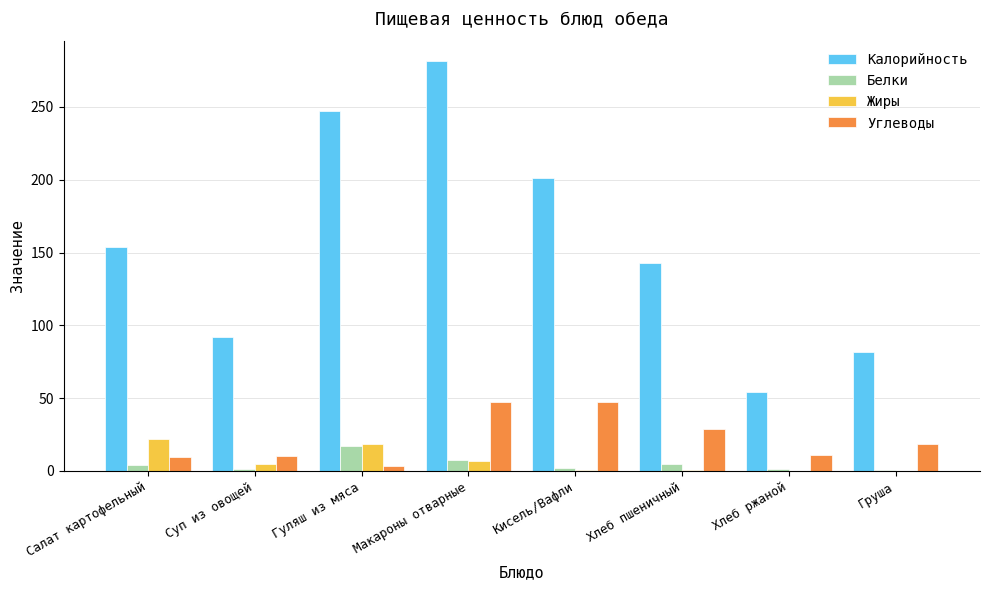

Is the value of Калорийность at Салат картофельный greater than the value of Белки at Груша?

Yes